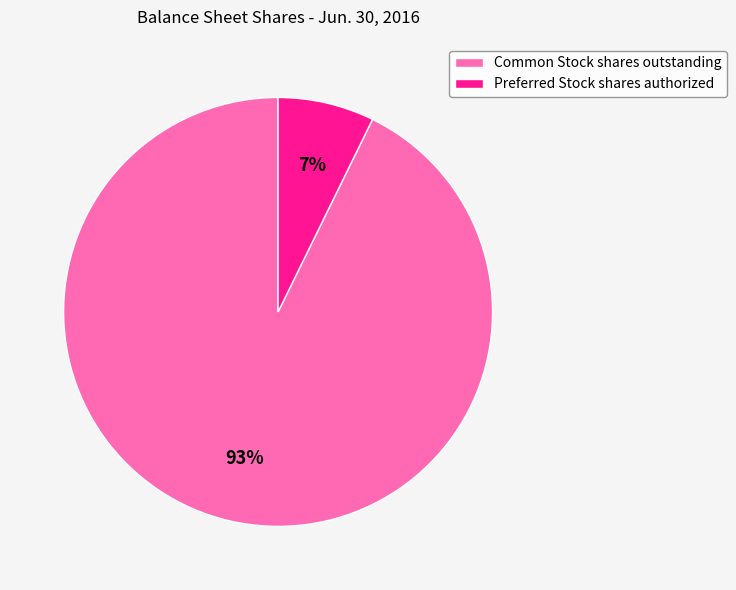

What is the majority slice?

Common Stock shares outstanding